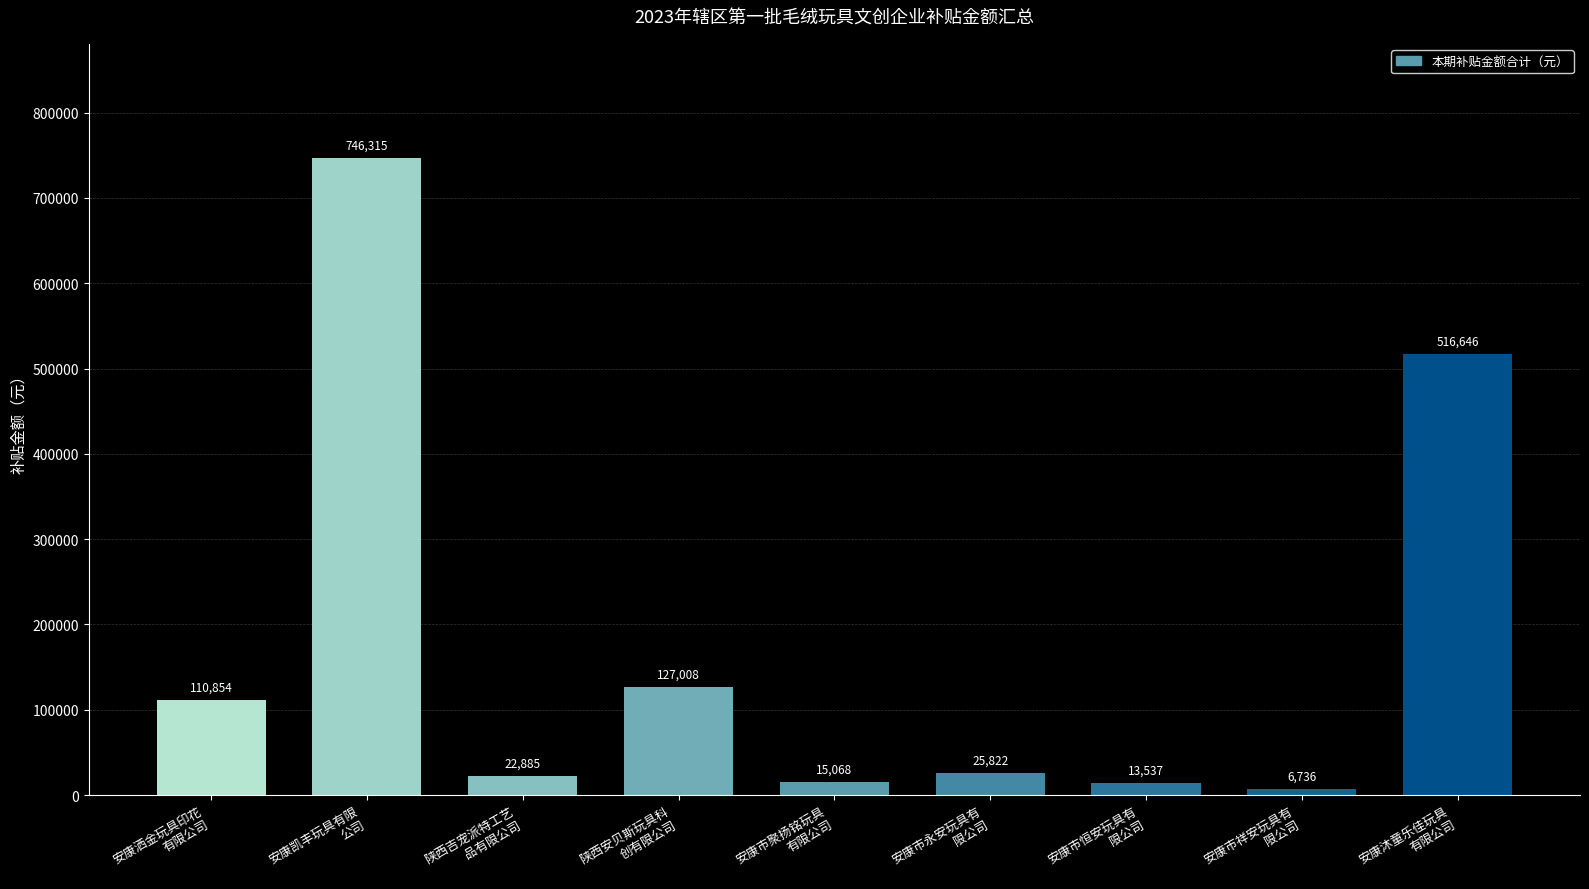

Which category has the highest value across all series?

安康凯丰玩具有限
公司